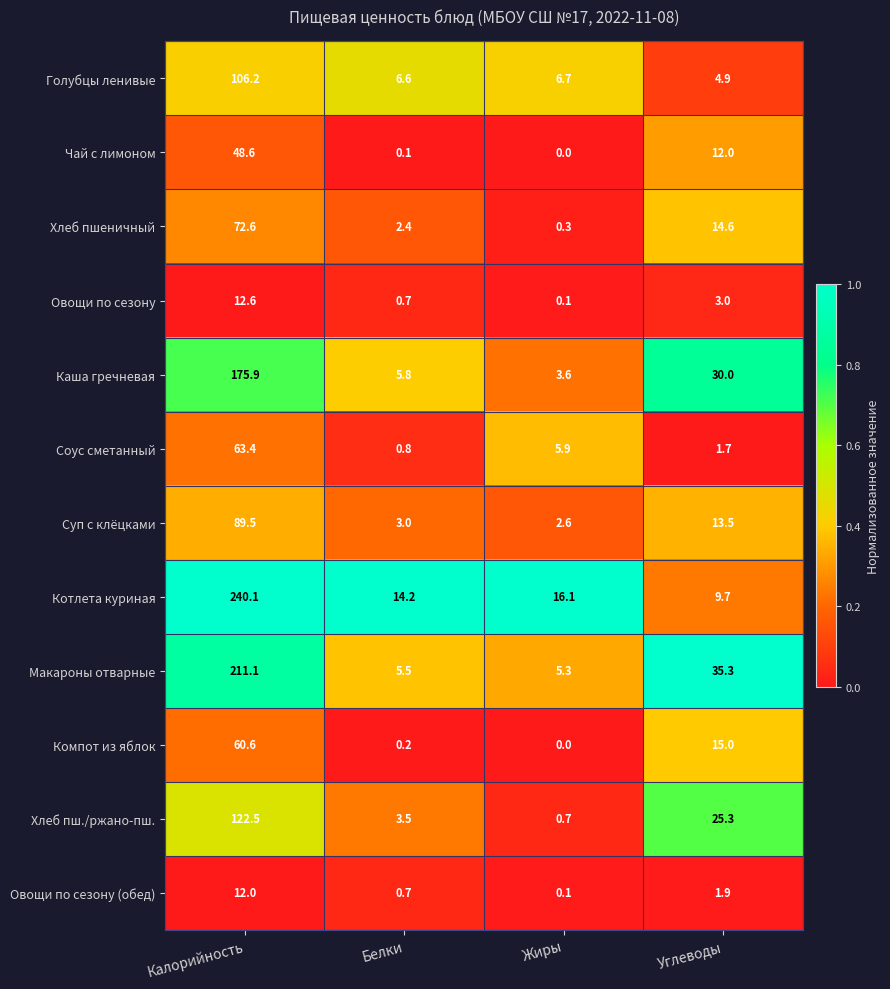

Rank the series by their maximum value, from highest to lowest.

Котлета куриная, Макароны отварные, Каша гречневая, Хлеб пш./ржано-пш., Голубцы ленивые, Суп с клёцками, Хлеб пшеничный, Соус сметанный, Компот из яблок, Чай с лимоном, Овощи по сезону, Овощи по сезону (обед)